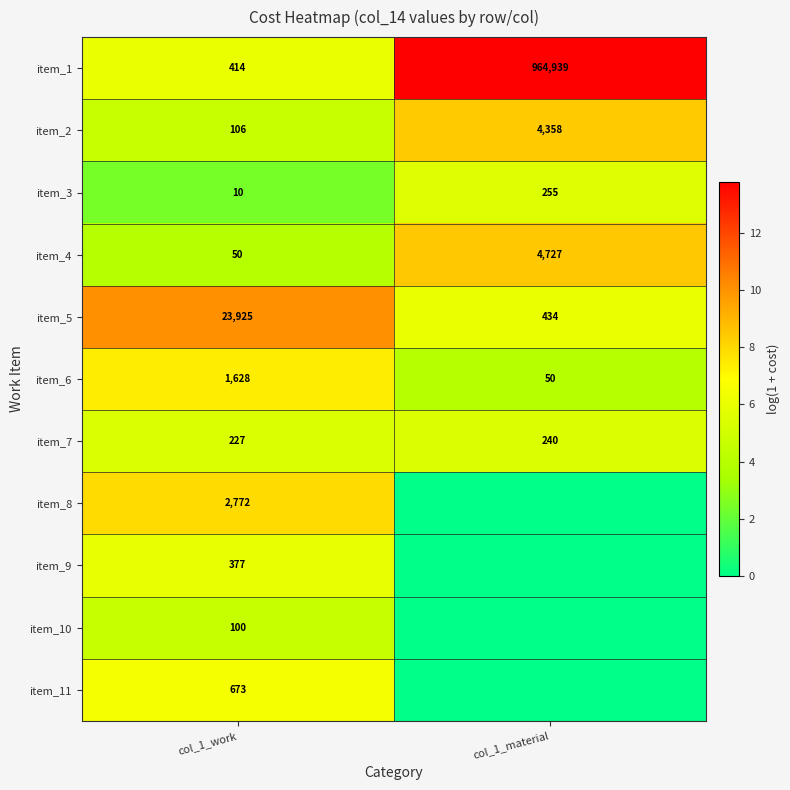

Is the value of item_1 at col_1_work greater than the value of item_2 at col_1_material?

No